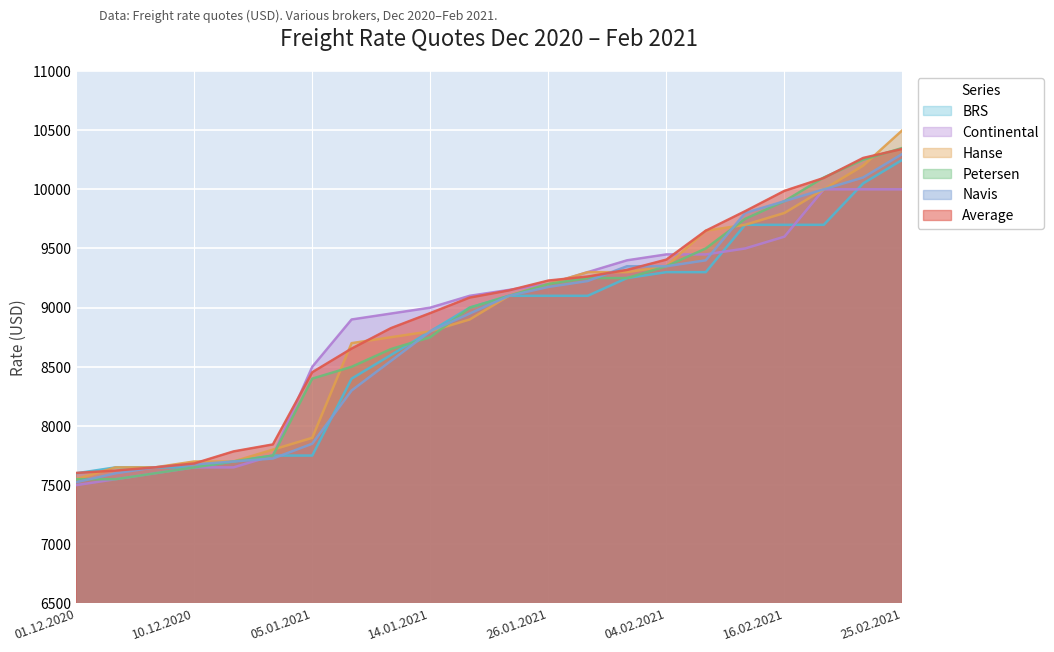

How many intersections are there between Continental and Navis?

2